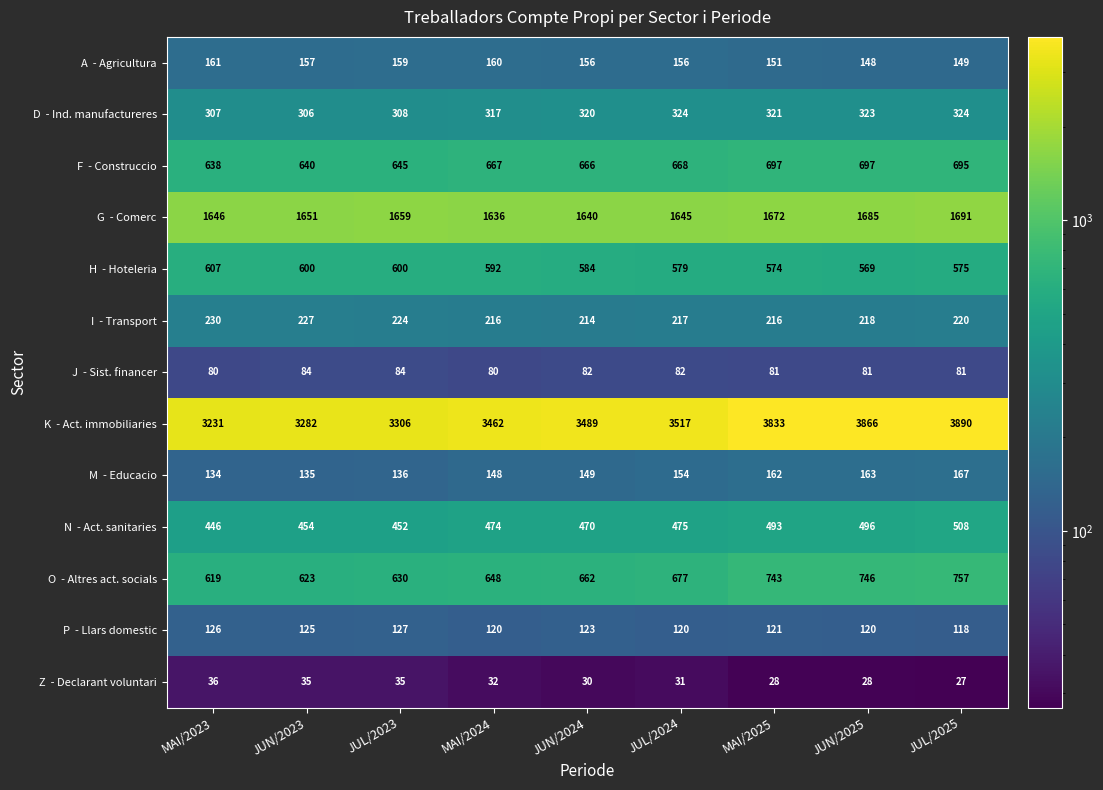

What is the spread (max minus min) of values at MAI/2025?

3805